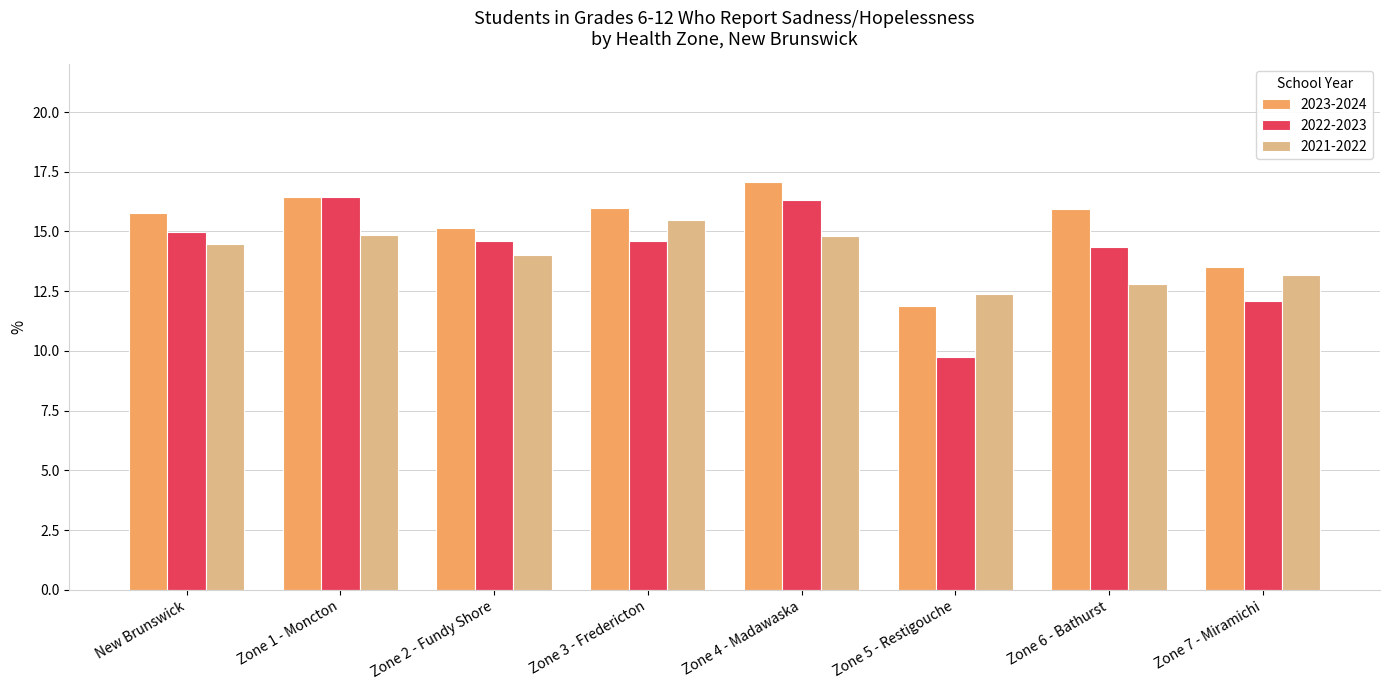

Which category has the highest value in the 2021-2022 series?

Zone 3 - Fredericton